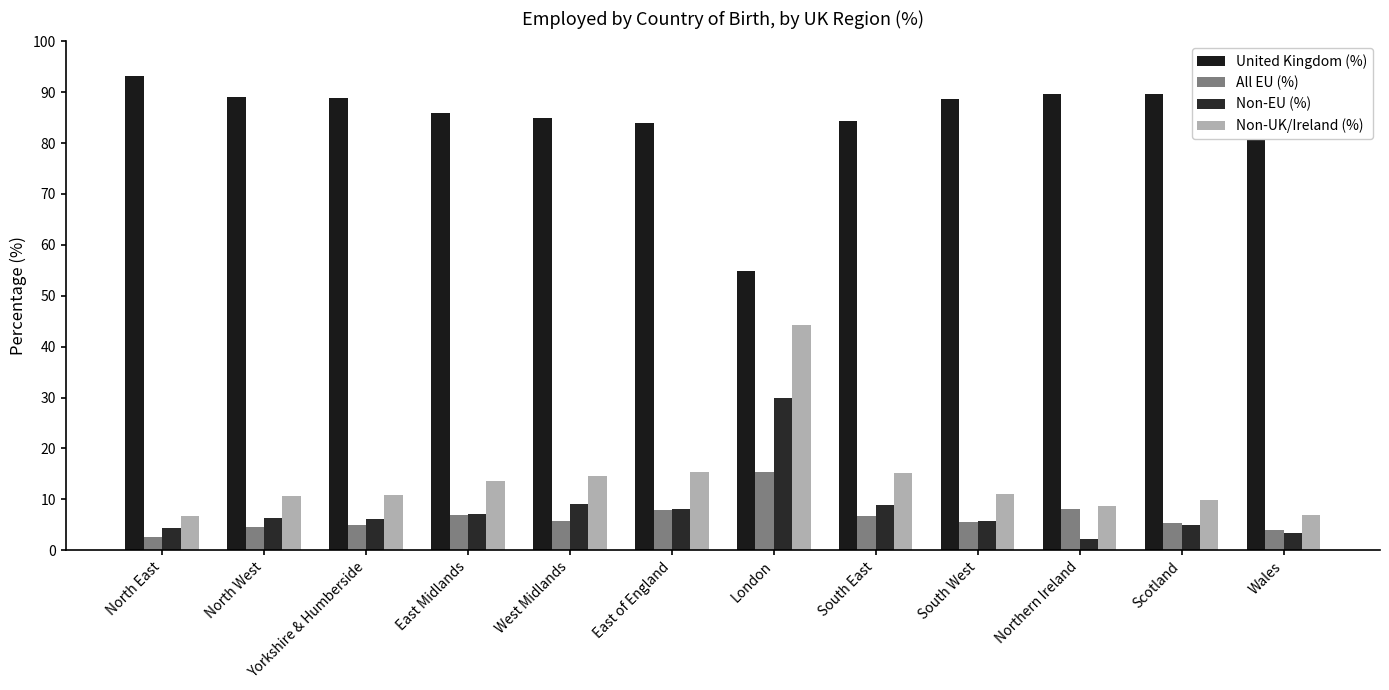

How many data points does each series have?

12